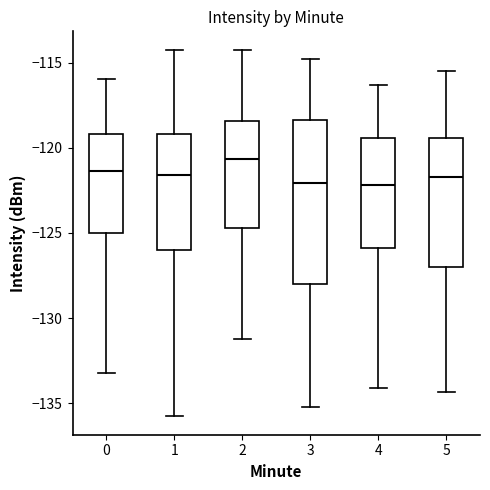

Comparing the boxes themselves (not the whiskers), which one is the tallest?

3